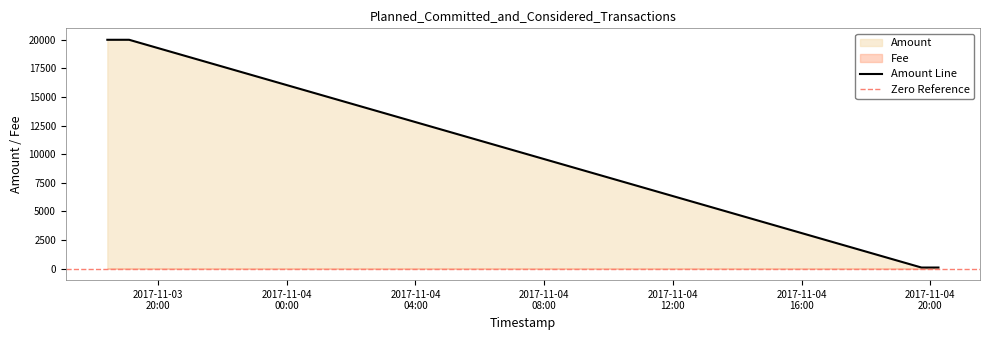

Rank the categories by value from highest to lowest.

2017-11-03 19:06:11, 2017-11-03 18:25:35, 2017-11-04 20:15:08, 2017-11-04 19:43:31